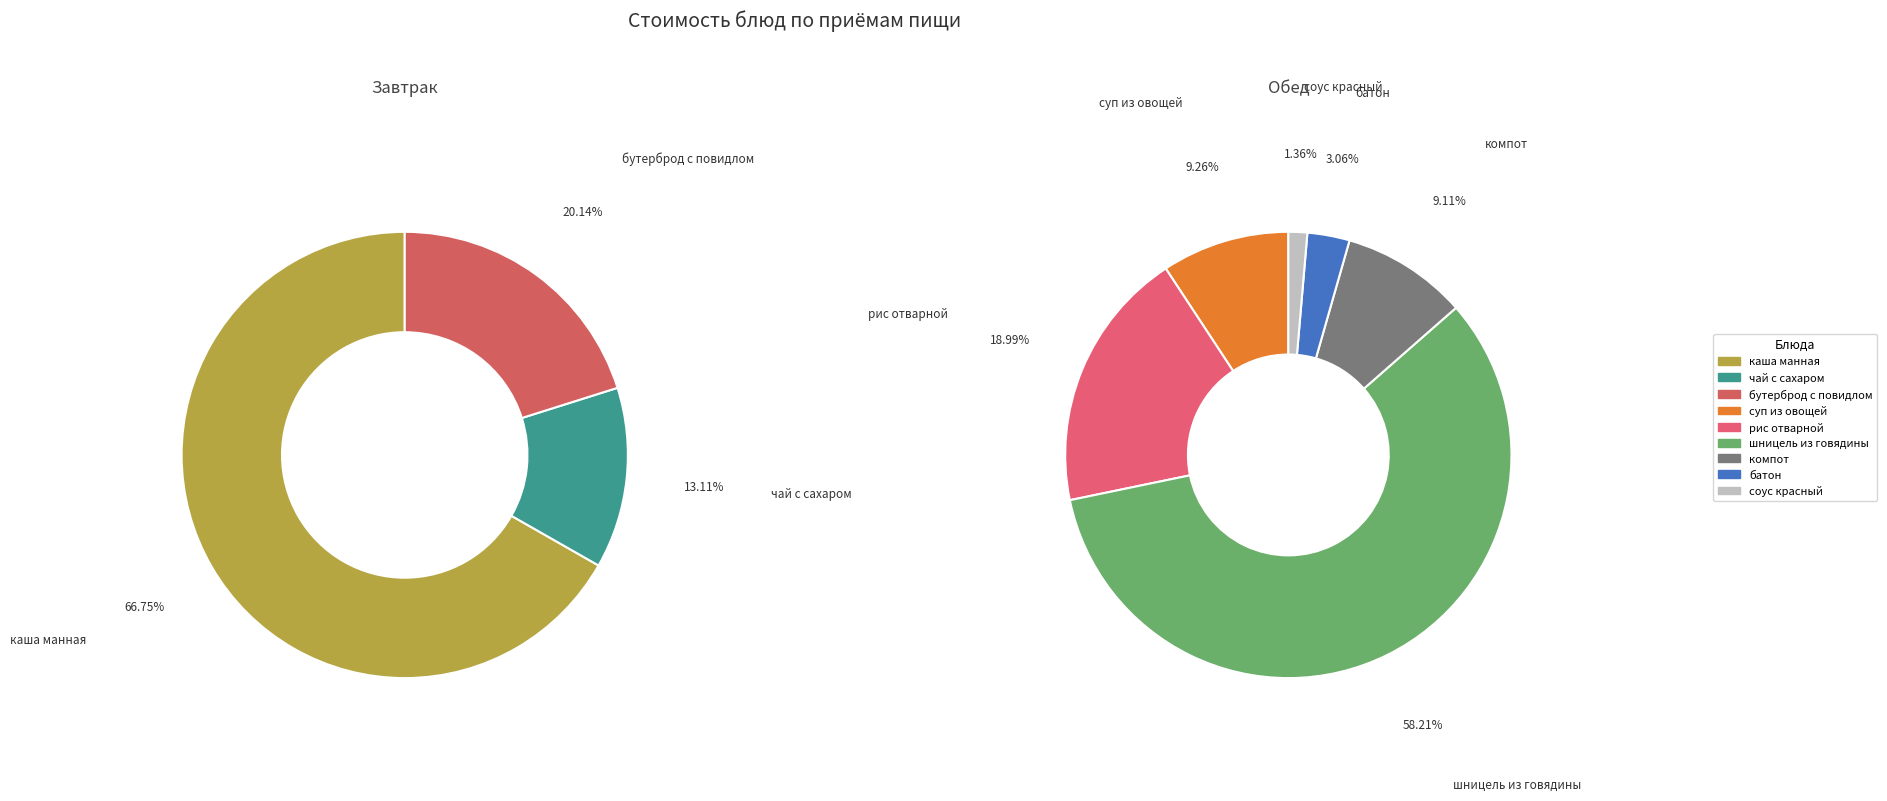

How many segments does this pie chart have?

9